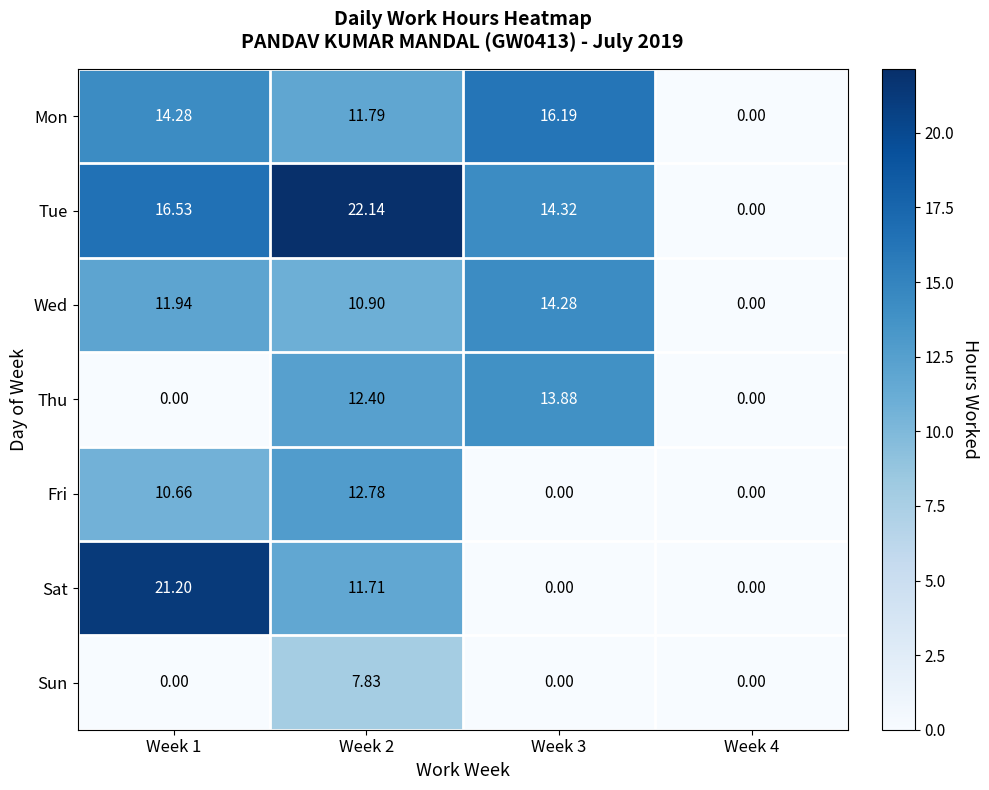

What is the greatest value displayed?

22.1